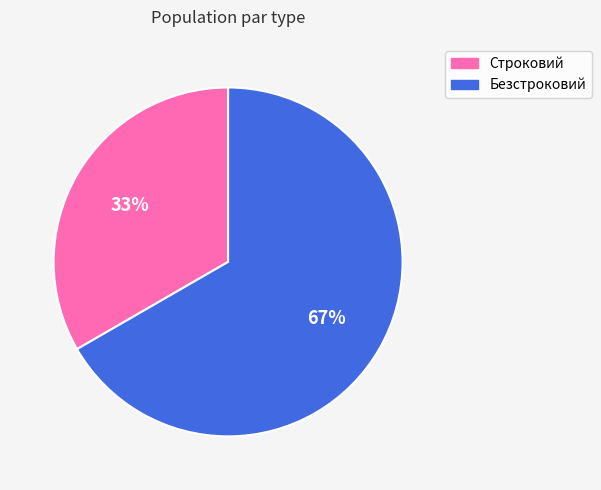

To the nearest percent, what is the combined percentage of Строковий and Безстроковий?

100%